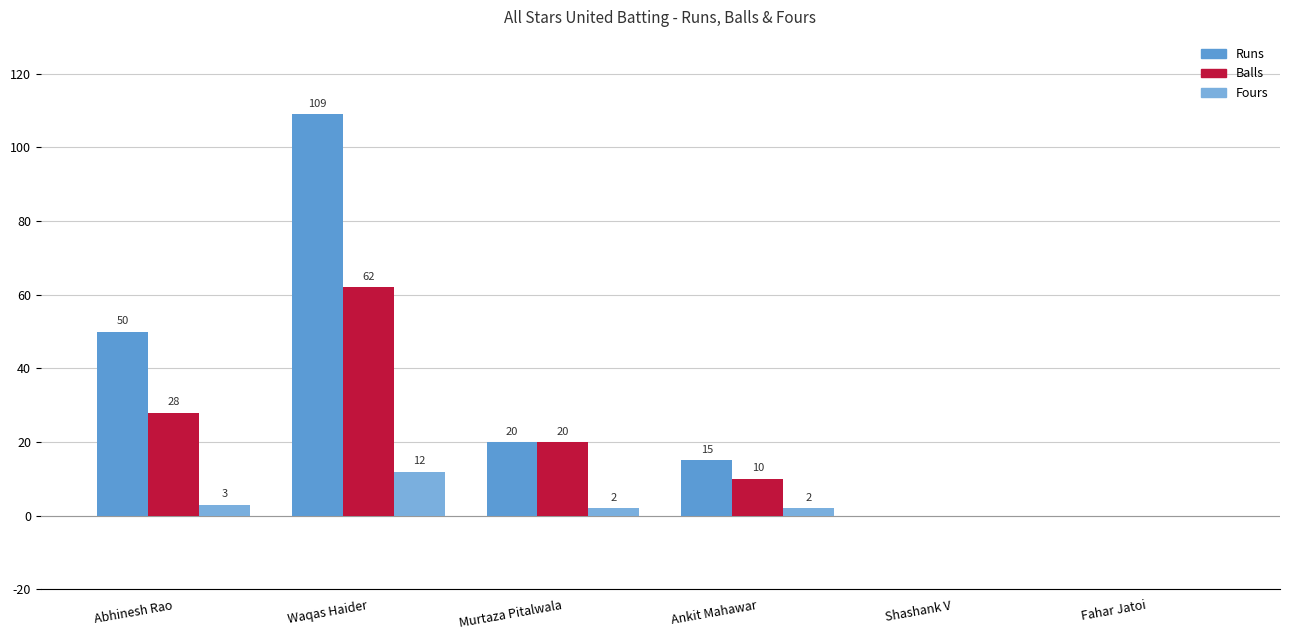

How many positive values does the Balls series have?

4